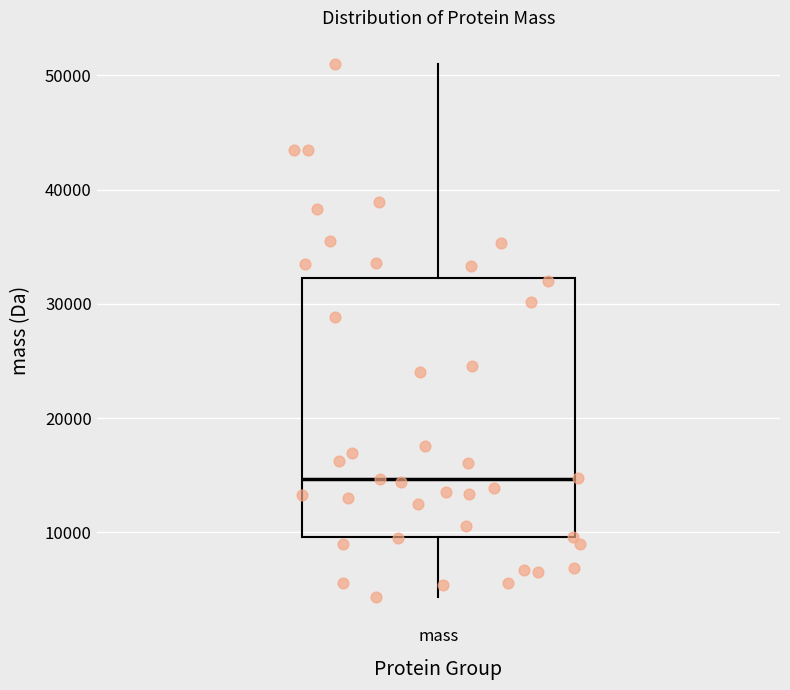

Read this box plot against the y-axis: the position of the median line, the range covered by the box, and the ends of both whiskers. The values are not printed on the chart, so give them approximately, as read against the axis.

median 15000, box 10000 to 32000, whiskers 4000 to 51000